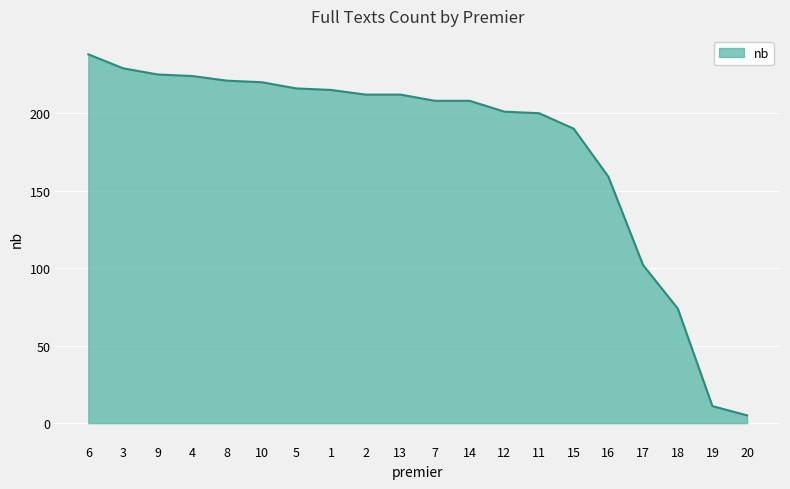

What is the ratio of the value at 19 to the value at 13?

0.1